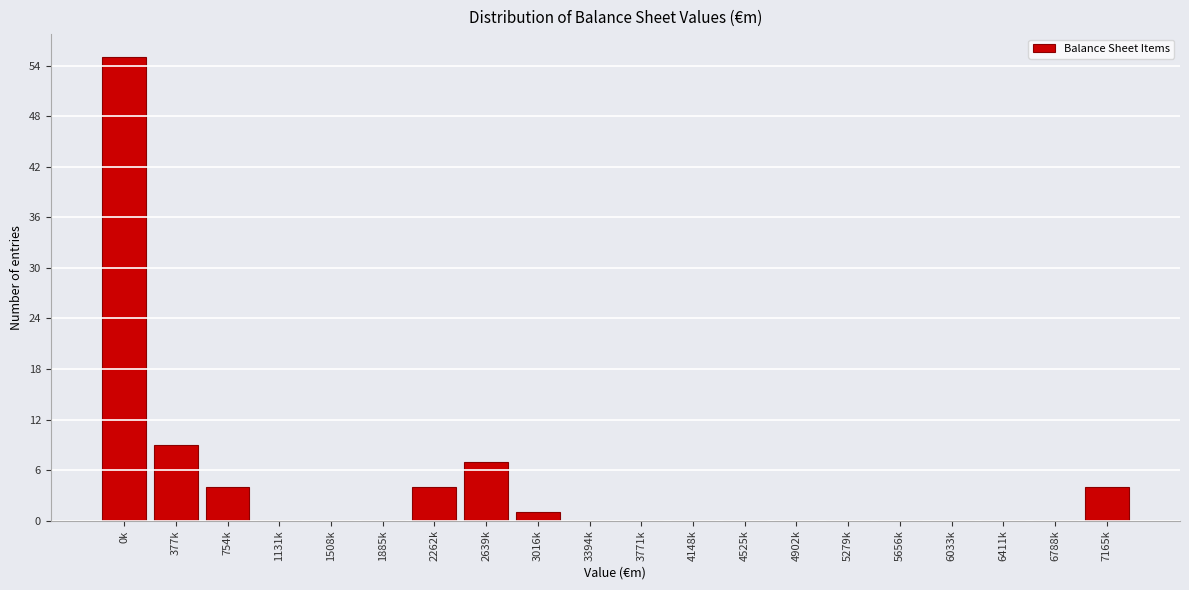

Reading left to right, extract all data points from this chart.

0k=55	377k=9	754k=4	1131k=0	1508k=0	1885k=0	2262k=4	2639k=7	3016k=1	3394k=0	3771k=0	4148k=0	4525k=0	4902k=0	5279k=0	5656k=0	6033k=0	6411k=0	6788k=0	7165k=4